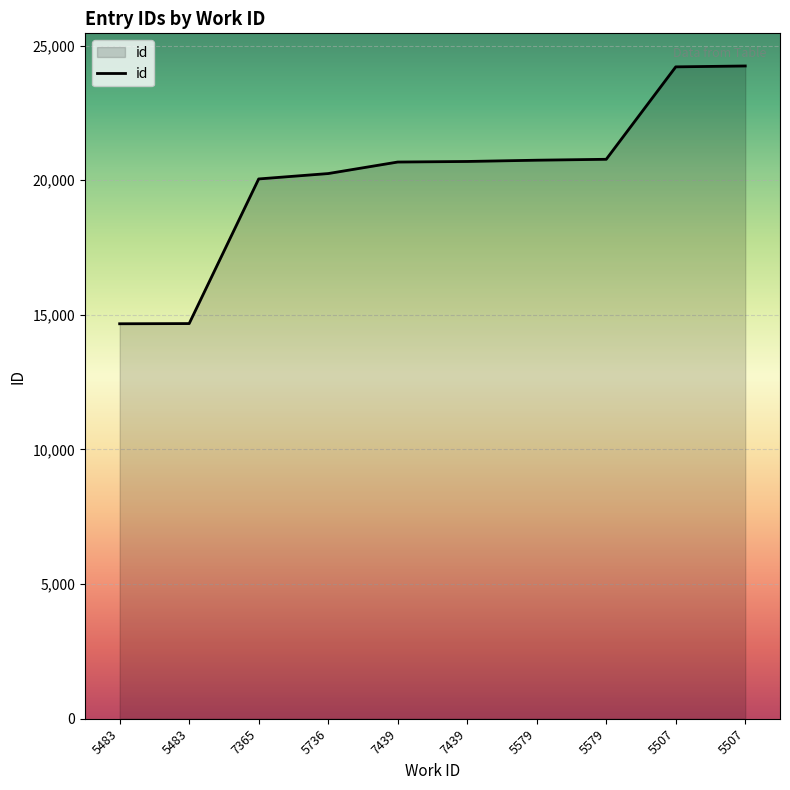

How many categories are shown in the chart?

10